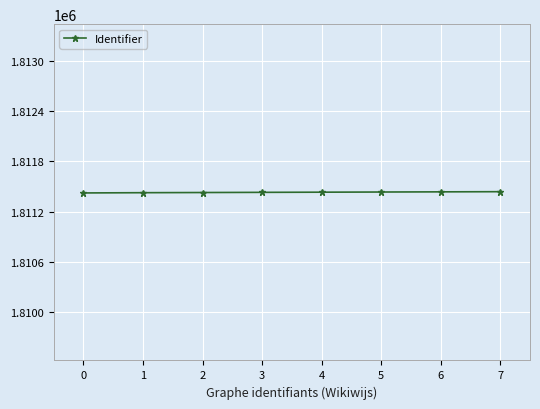

What is the average value?

1811431